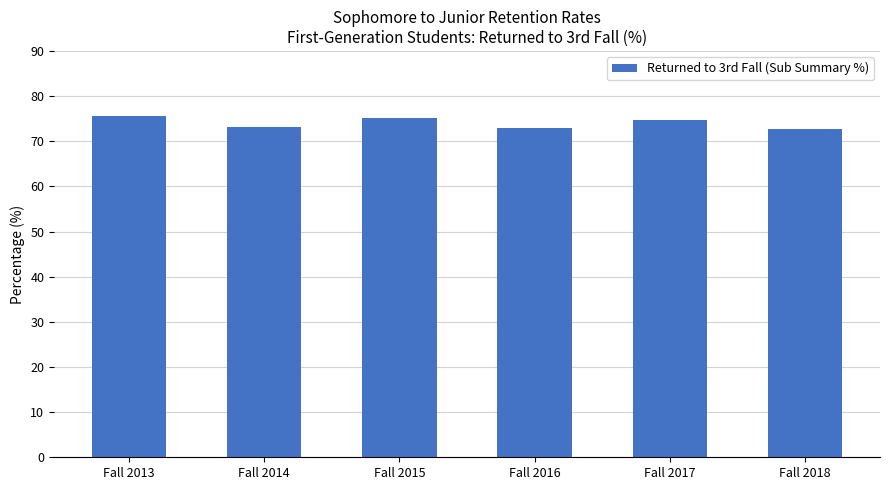

What is the sum of all values?

444.1